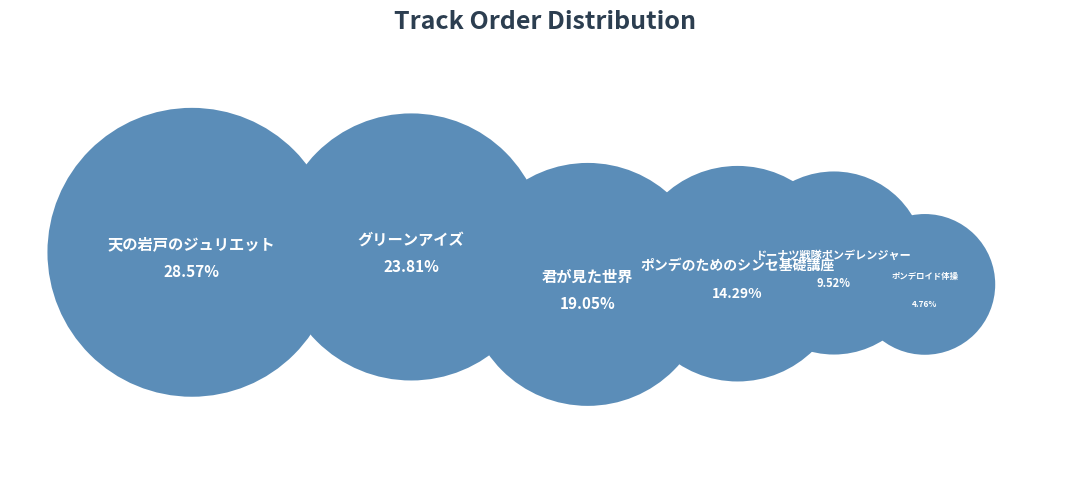

Is there any slice that represents more than half of the pie?

No